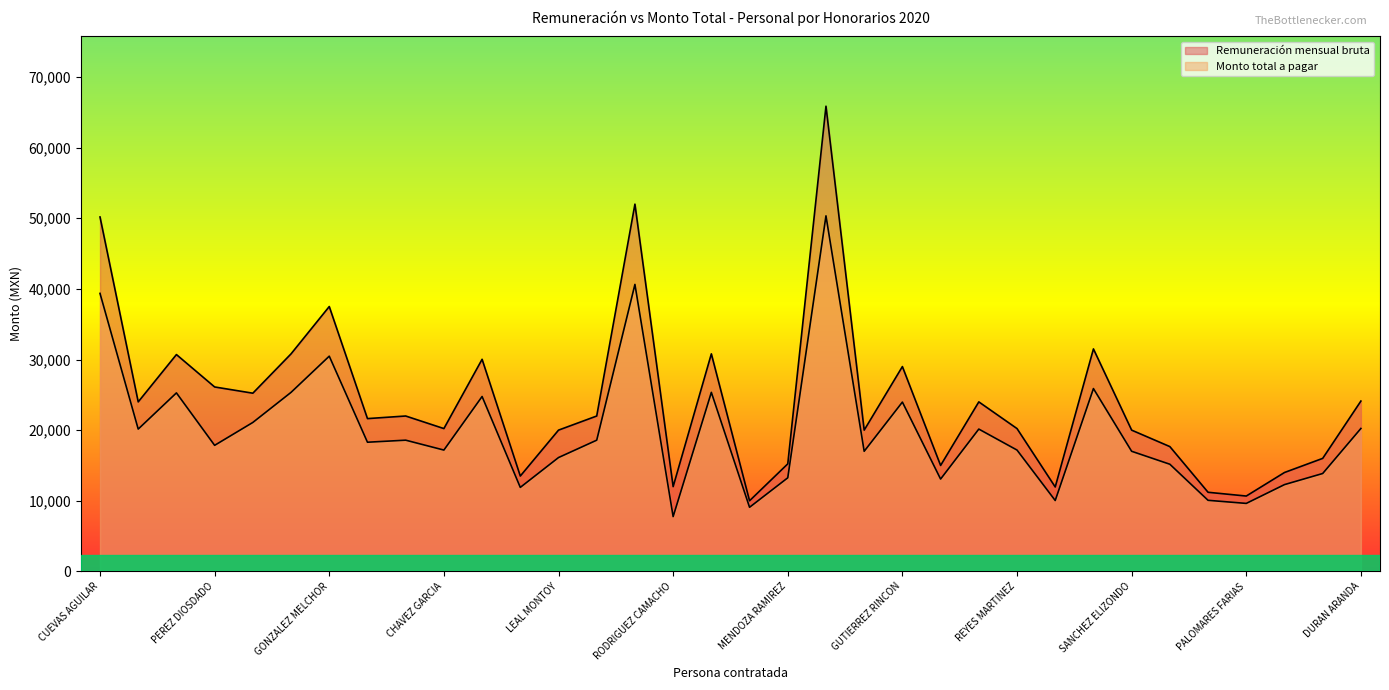

Which series has the largest range (max minus min)?

Remuneración mensual bruta